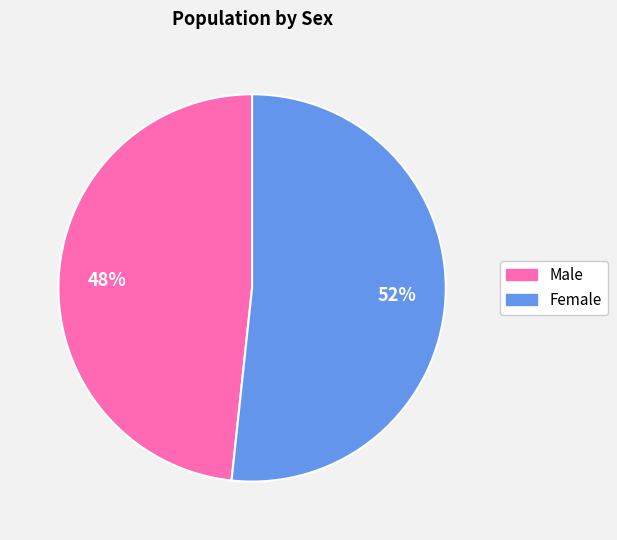

How many slices are in this pie chart?

2